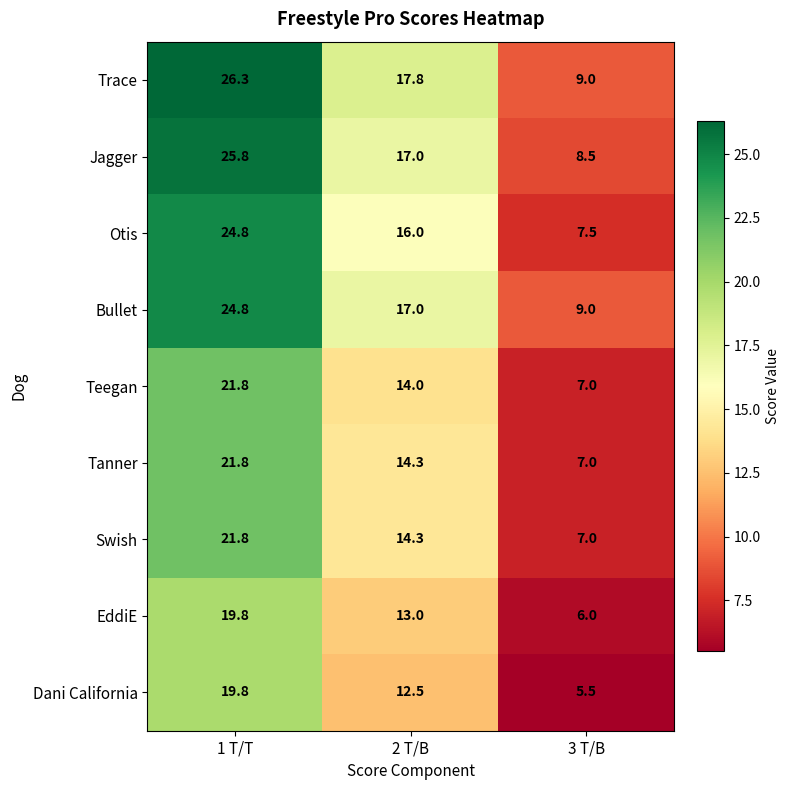

What is the difference between the Trace values at 2 T/B and 3 T/B?

8.8